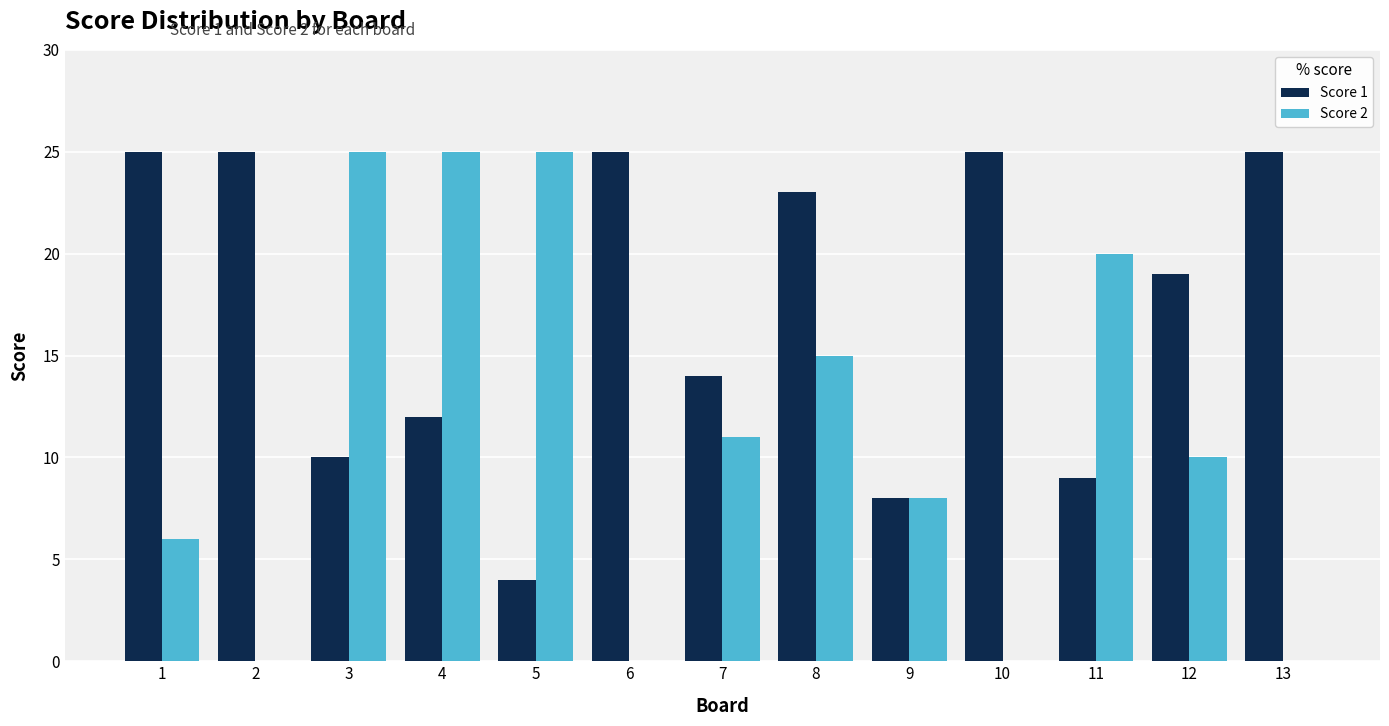

Is it true that Score 1 equals 25 at 10?

True